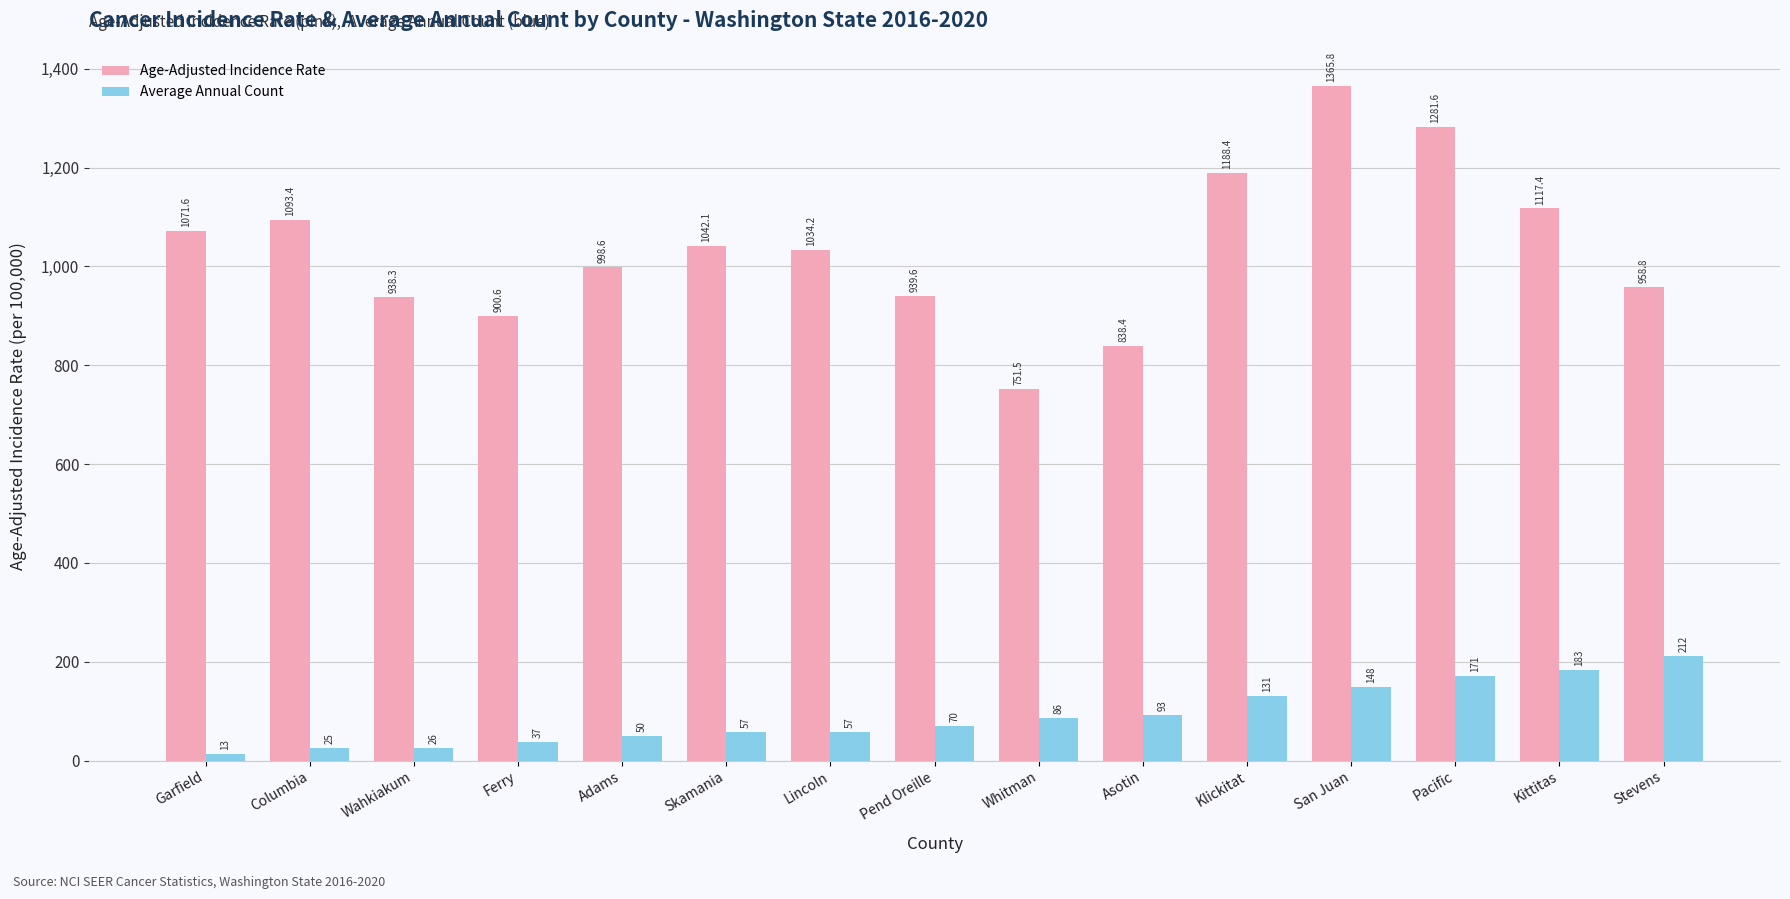

What is the difference between the Average Annual Count values at Kittitas and Klickitat?

52.0